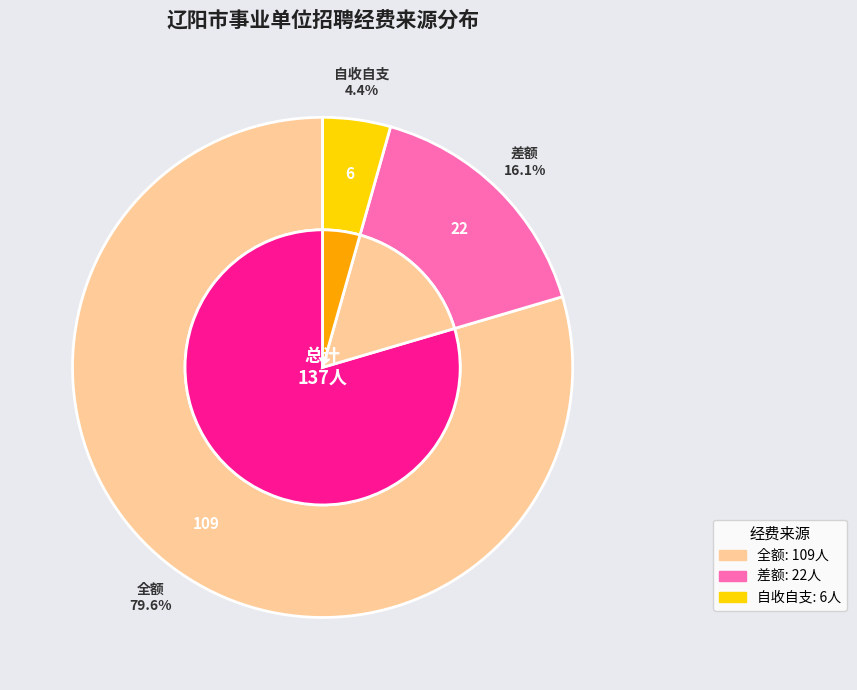

Combined, do 全额 and 自收自支 account for over 50%?

Yes